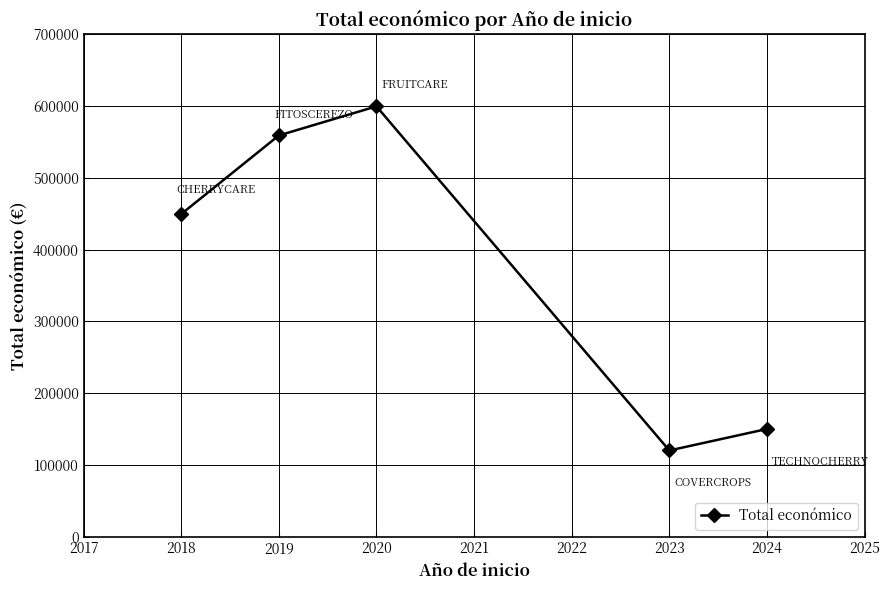

How many data points are less than 449494?

2